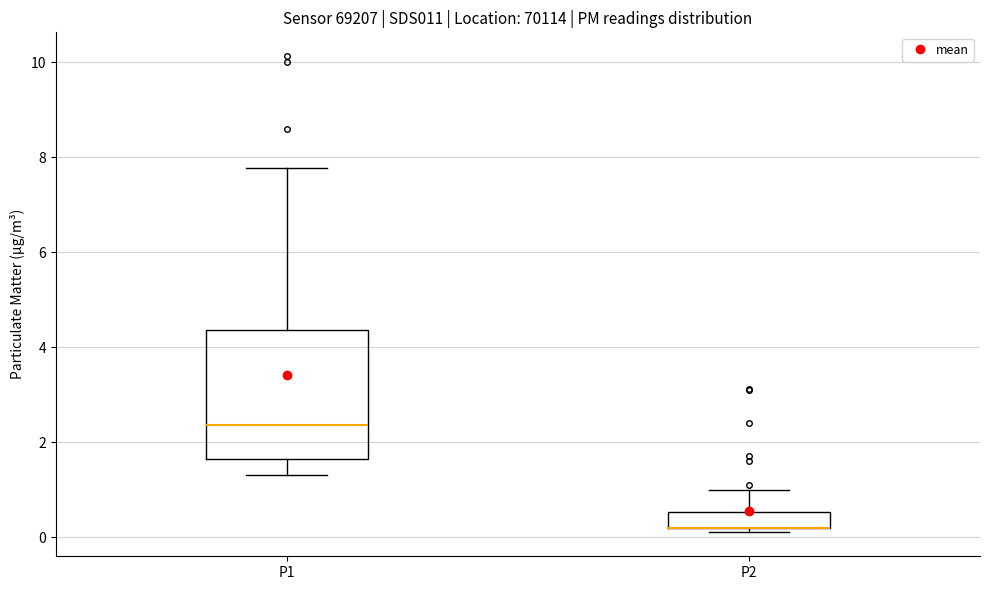

Which box is the tallest, from its lower edge to its upper edge?

P1